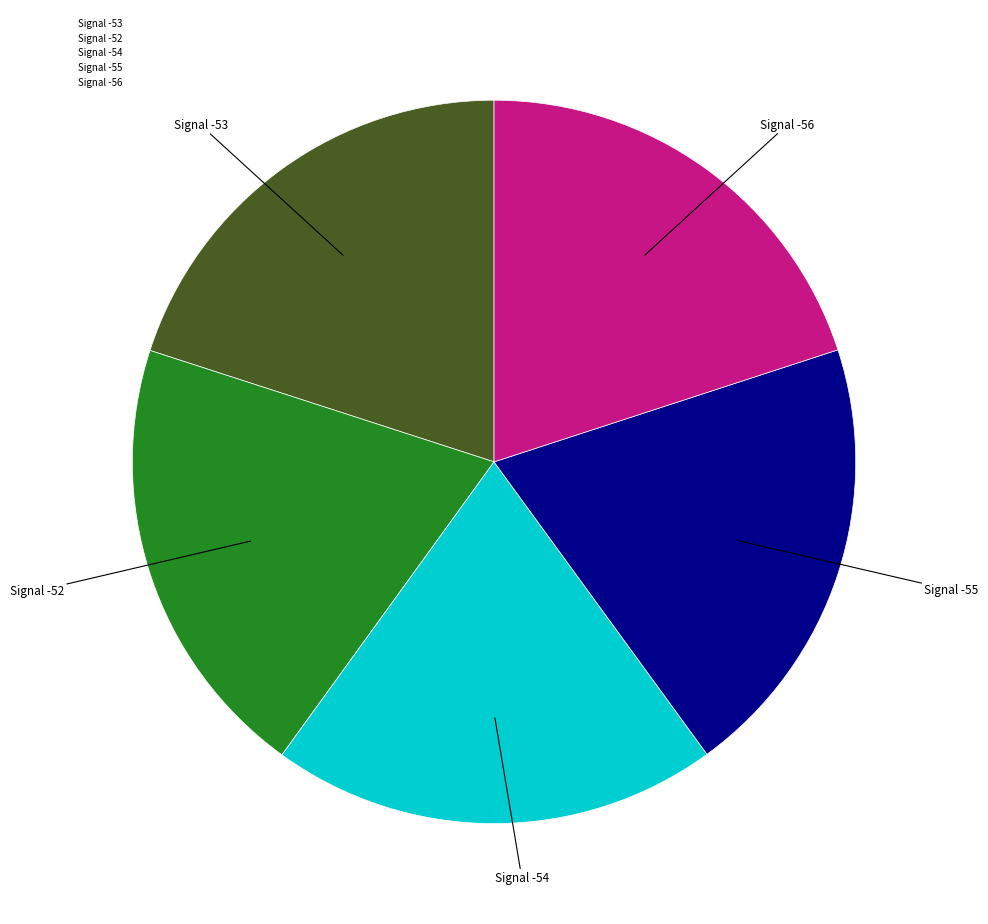

The Signal -56 slice represents 32% of the pie. True or false?

False